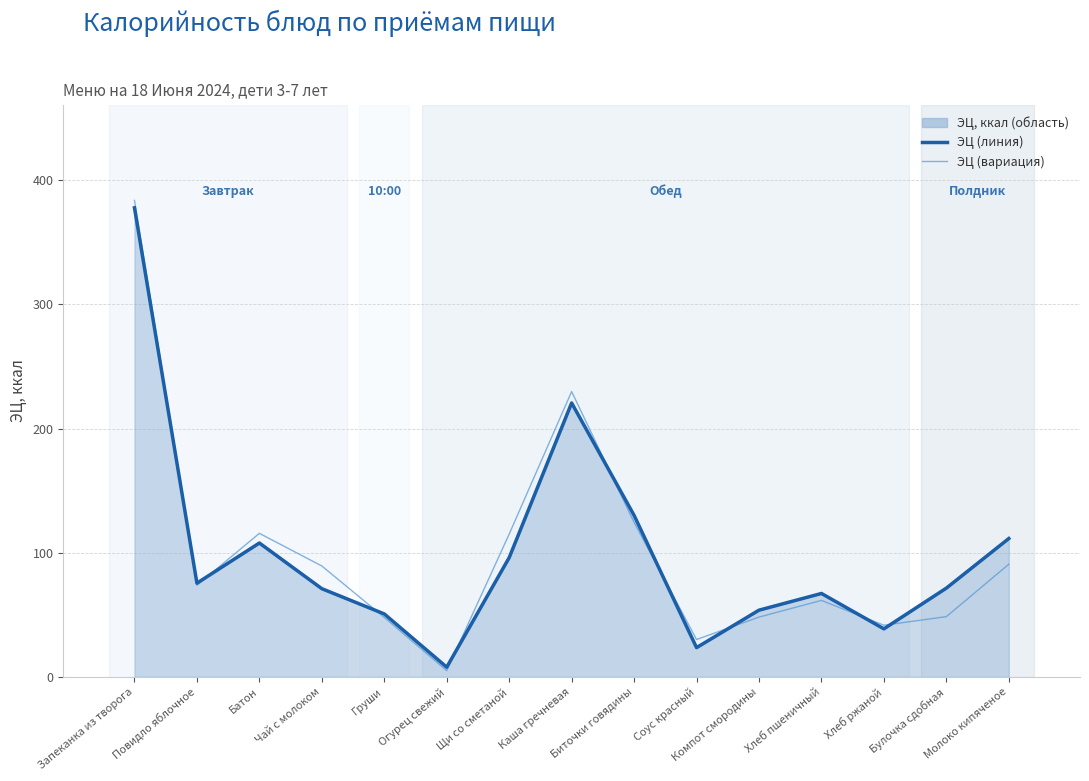

What is the value of the ЭЦ (вариация) point at the 3rd from the left?

115.6